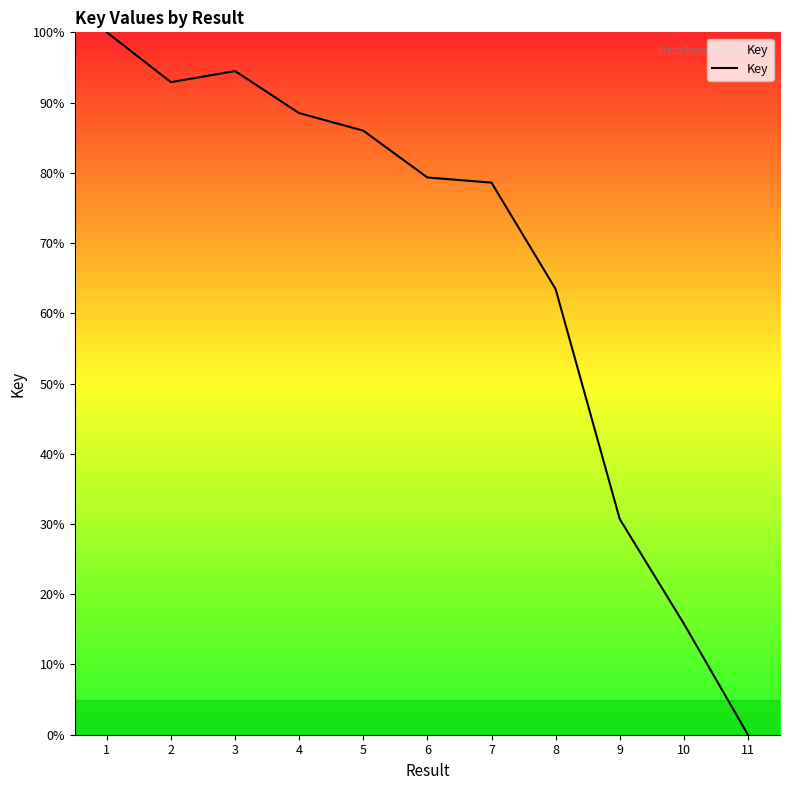

How many lines are shown in the chart?

1